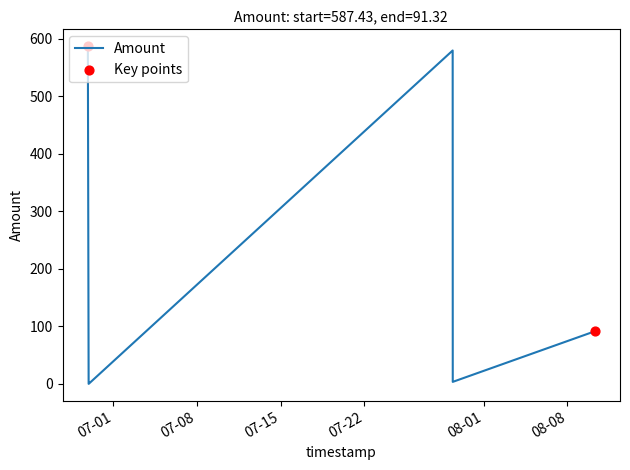

What is the maximum value shown in the chart?

587.4